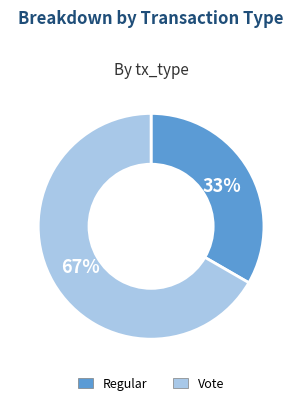

Between Vote and Regular, which is larger?

Vote